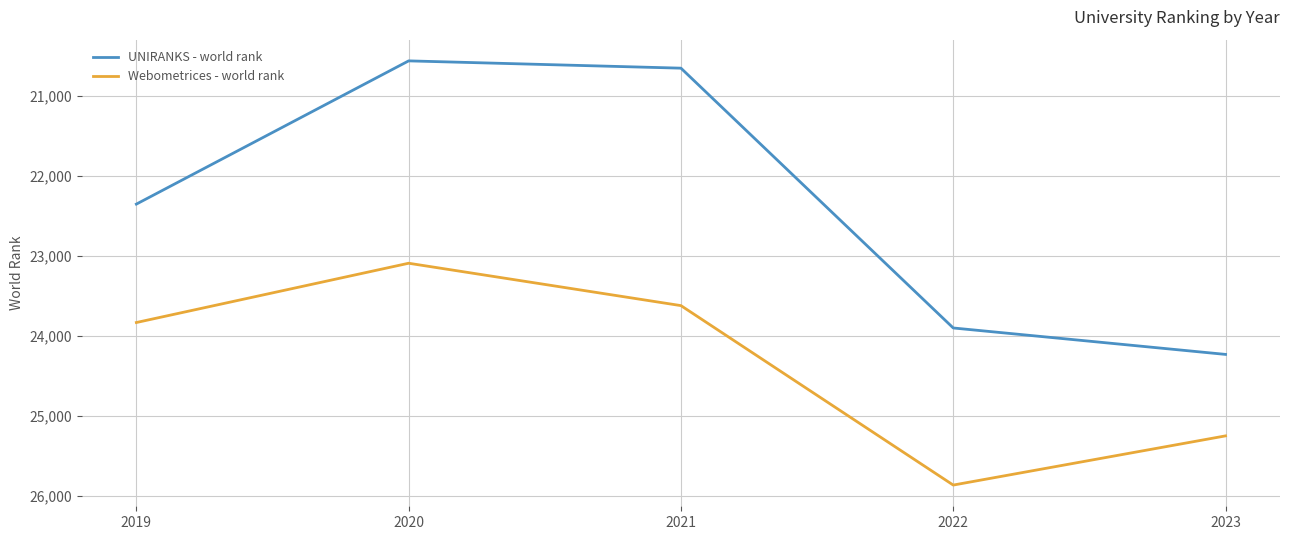

What is the spread (max minus min) of values at 2020?

2526